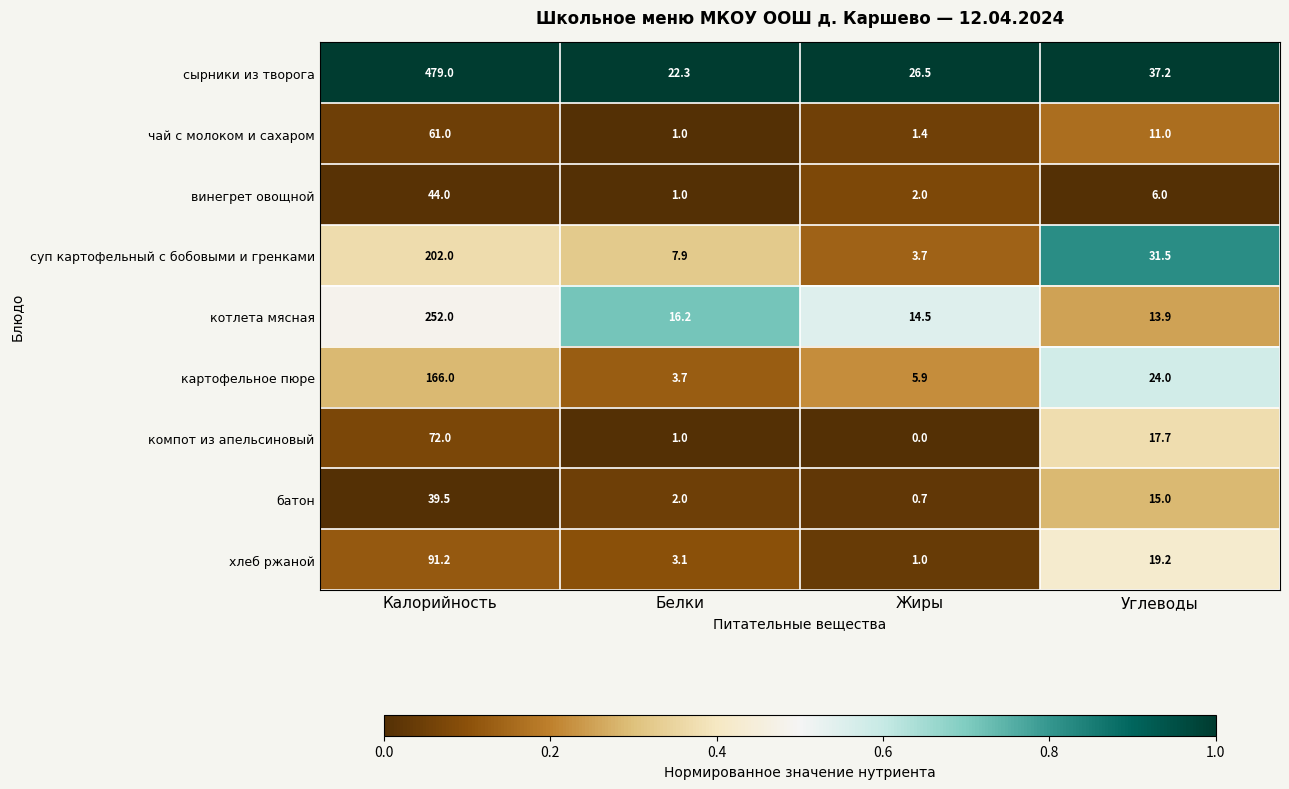

What is the difference between the maximum and minimum values in the чай с молоком и сахаром series?

60.0